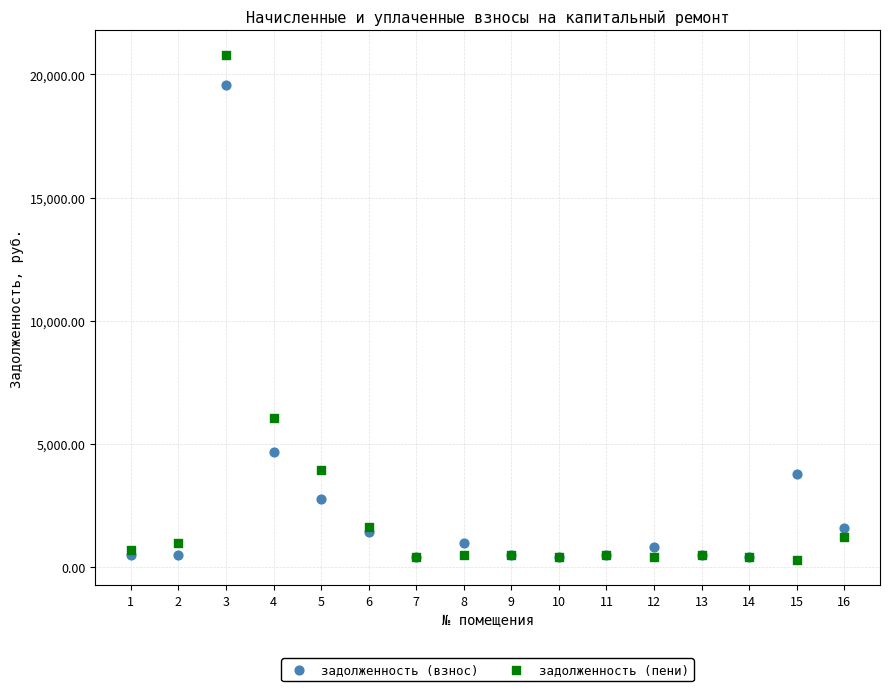

In the задолженность (пени) series, what Y value is closest to 10535?

6054.6